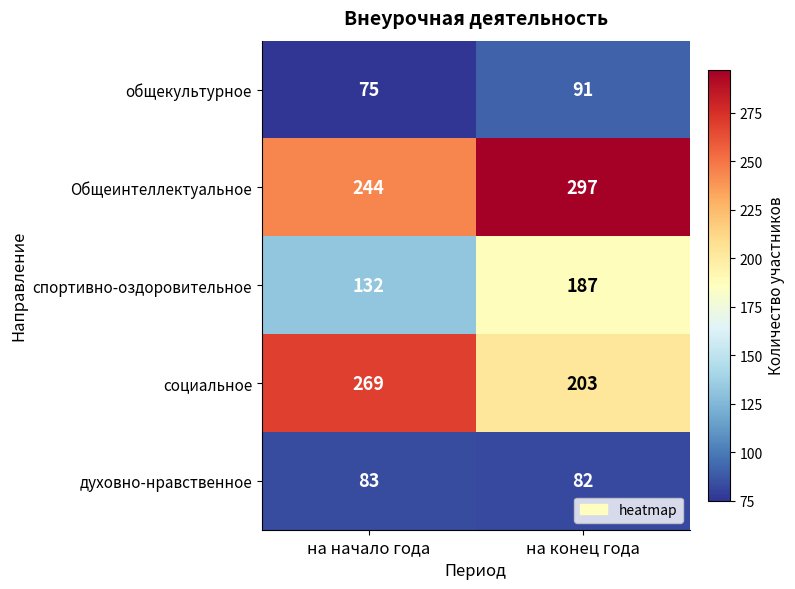

Which category has the lowest value across all series?

на начало года